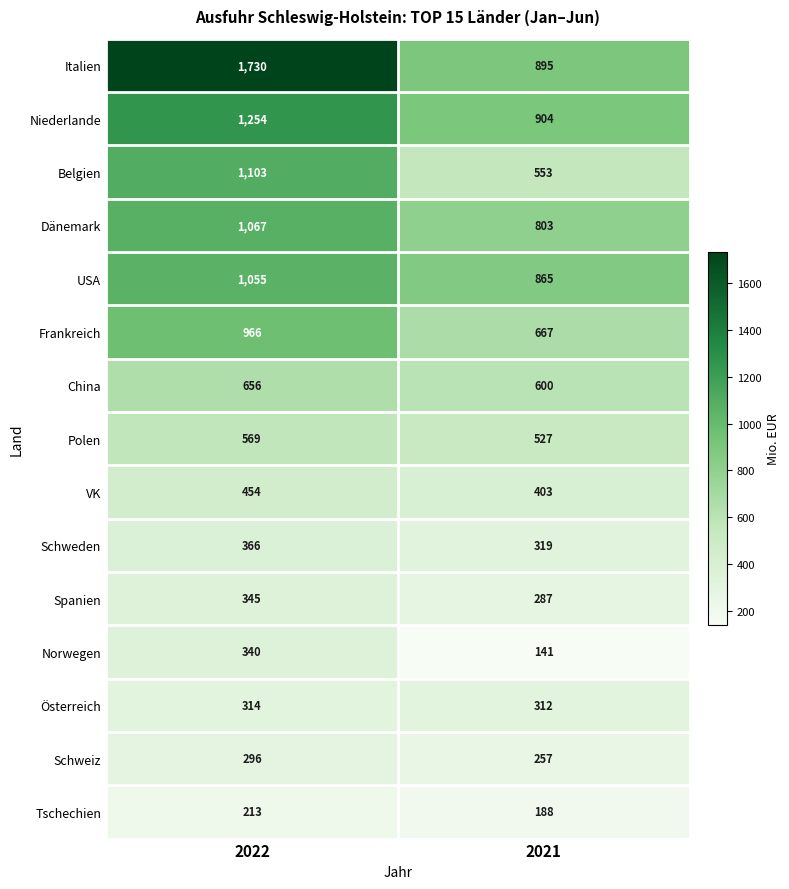

Read the Schweden value at 2022, to the nearest 5.

365